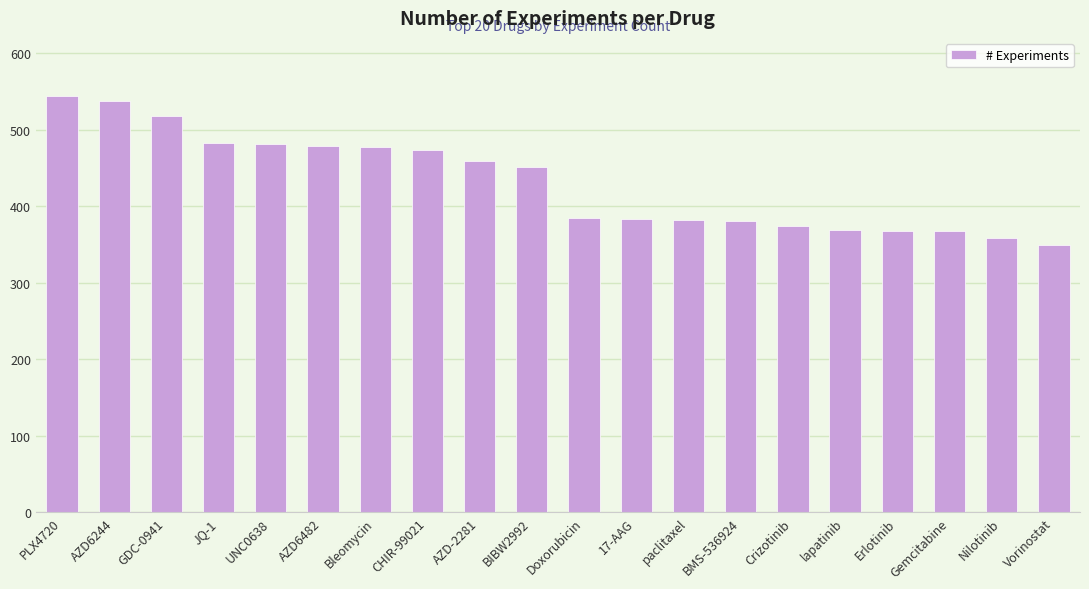

At which label does the data first exceed 451?

PLX4720